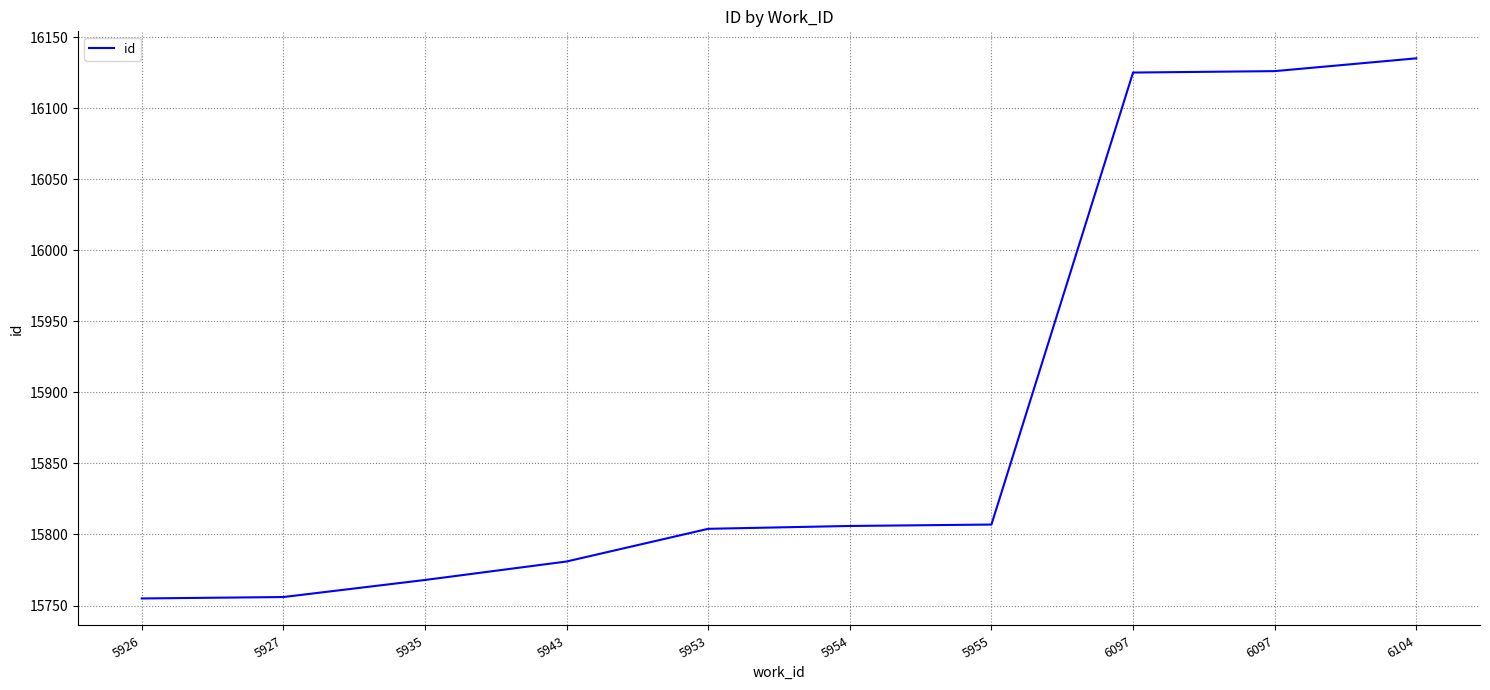

List the labels in order of value, largest first.

6104, 6097, 6097, 5955, 5954, 5953, 5943, 5935, 5927, 5926